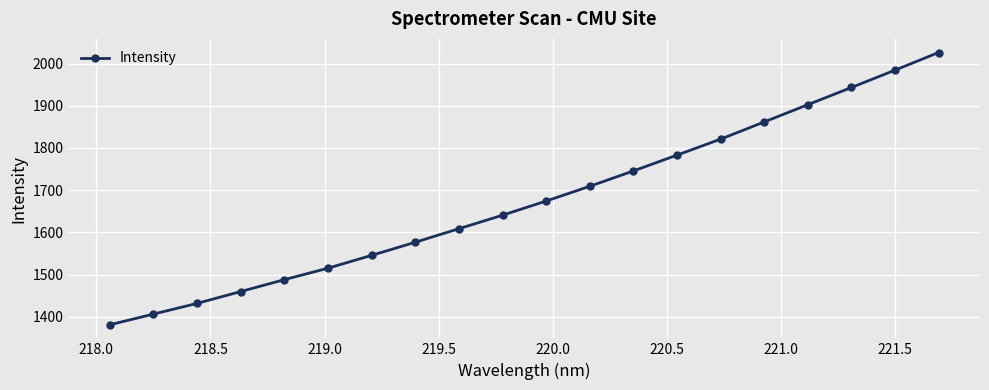

What is the maximum value shown in the chart?

2026.2